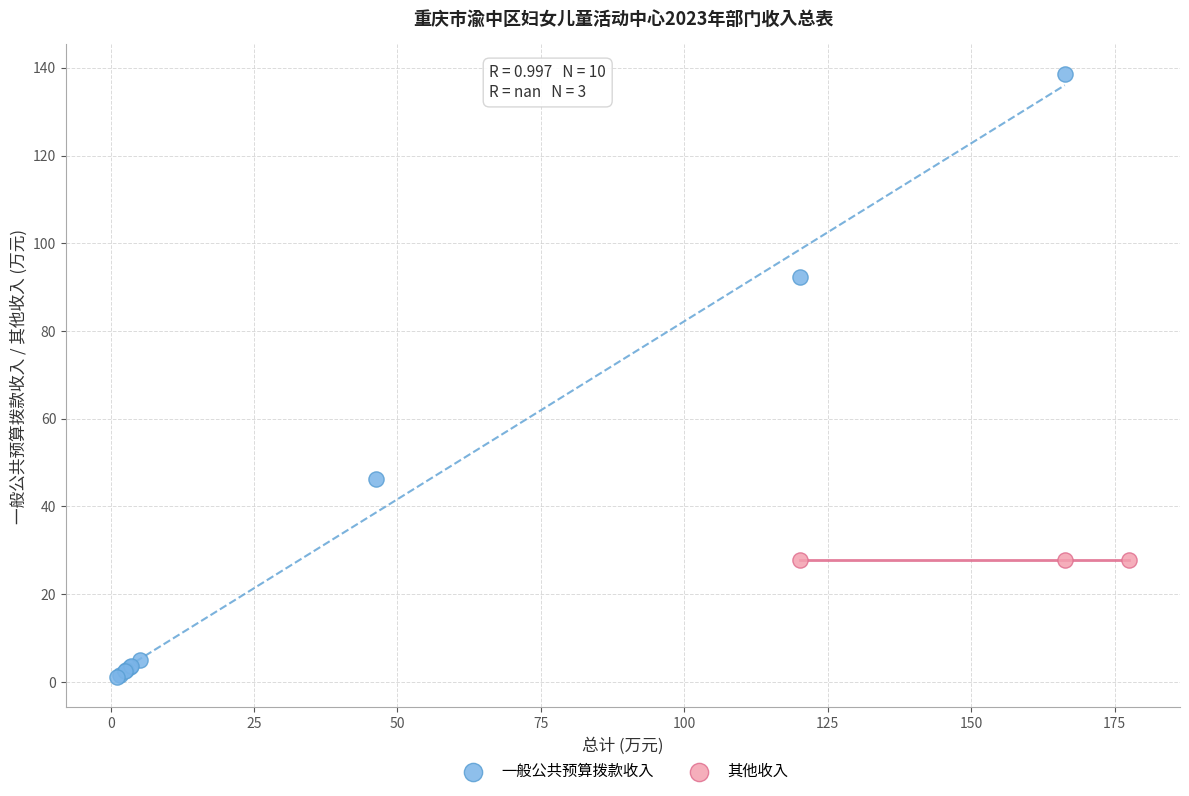

Which series contains the lowest Y value?

一般公共预算拨款收入